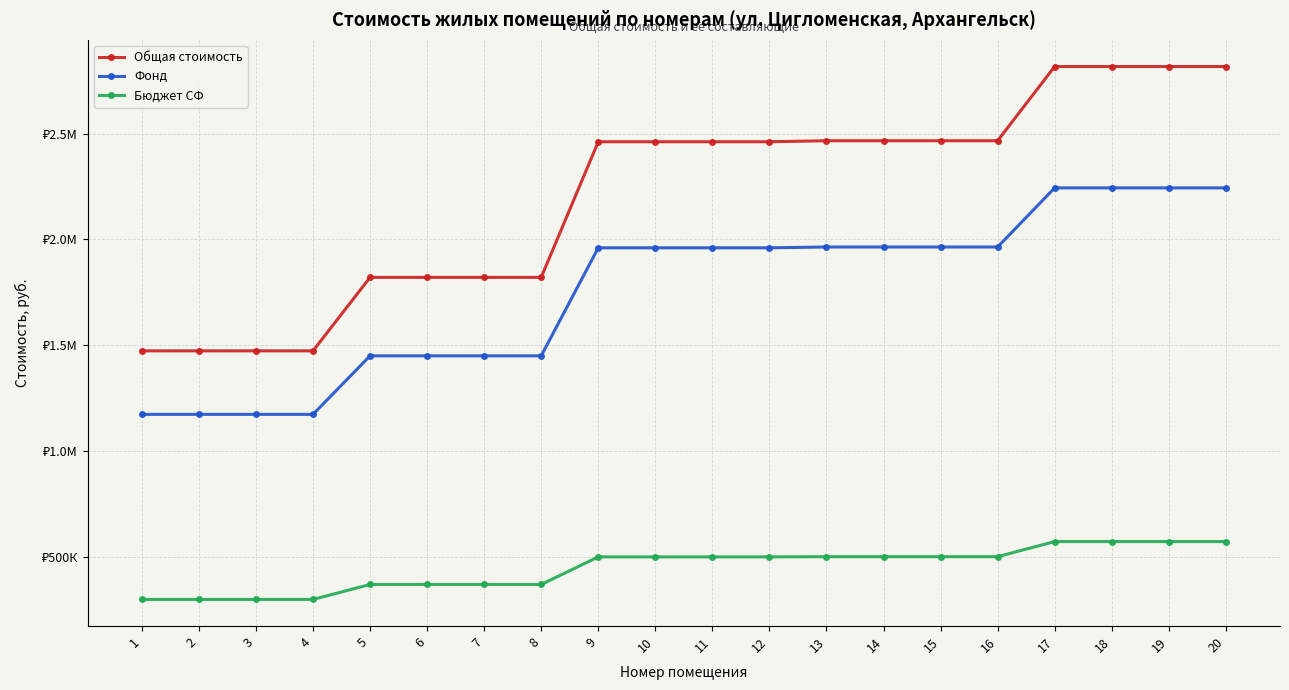

At 12, list the series in order from largest to smallest.

Общая стоимость, Фонд, Бюджет СФ